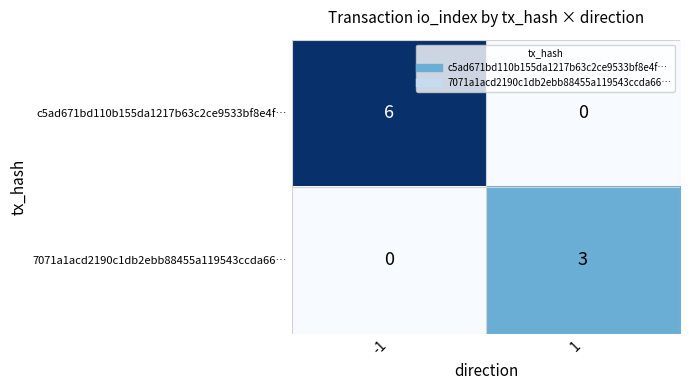

What is the difference between the maximum and minimum values in the 7071a1acd2190c1db2ebb88455a119543ccda66… series?

3